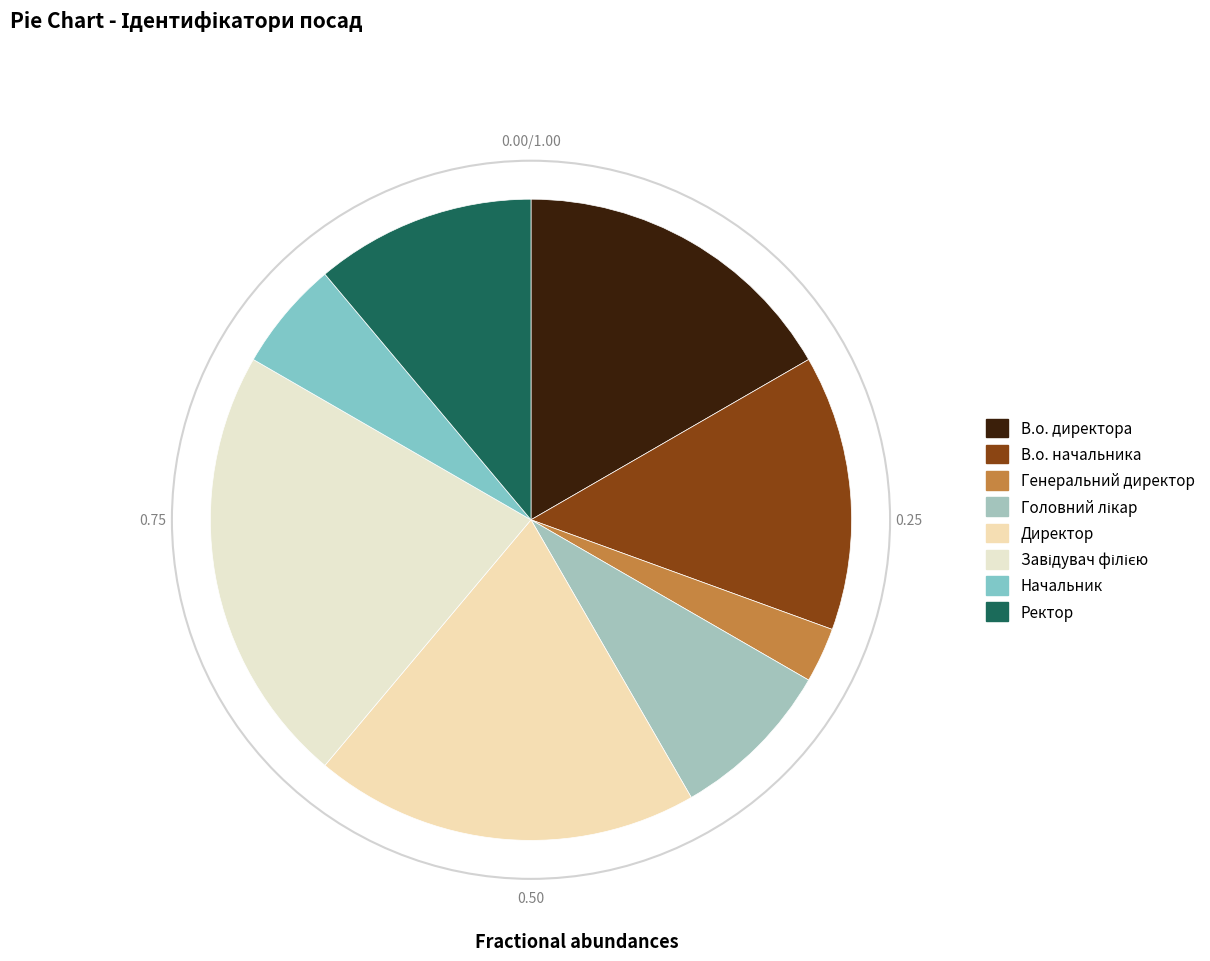

What is the change in value from Головний лікар to Начальник?

-1